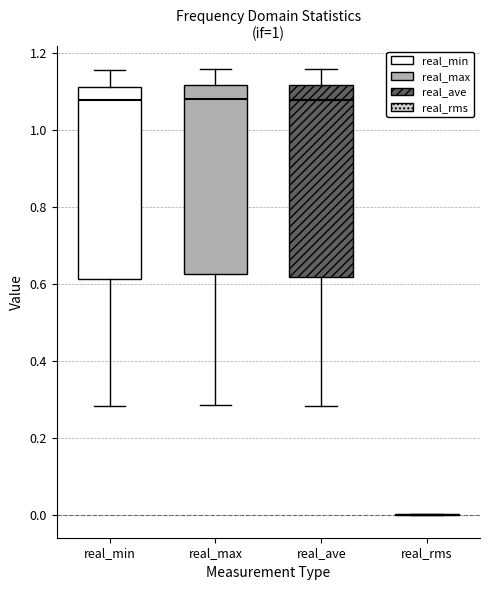

Reading left to right, transcribe this box plot: for each box, give where its median line is, the range the box spans, and where its two whiskers end, as read against the y-axis. The values are not printed on the chart, so give them approximately, as read against the axis.

real_min: median 1.08, box 0.62 to 1.12, whiskers 0.28 to 1.16
real_max: median 1.08, box 0.62 to 1.12, whiskers 0.28 to 1.16
real_ave: median 1.08, box 0.62 to 1.12, whiskers 0.28 to 1.16
real_rms: box collapsed to a line at 0.00, whiskers 0.00 to 0.00